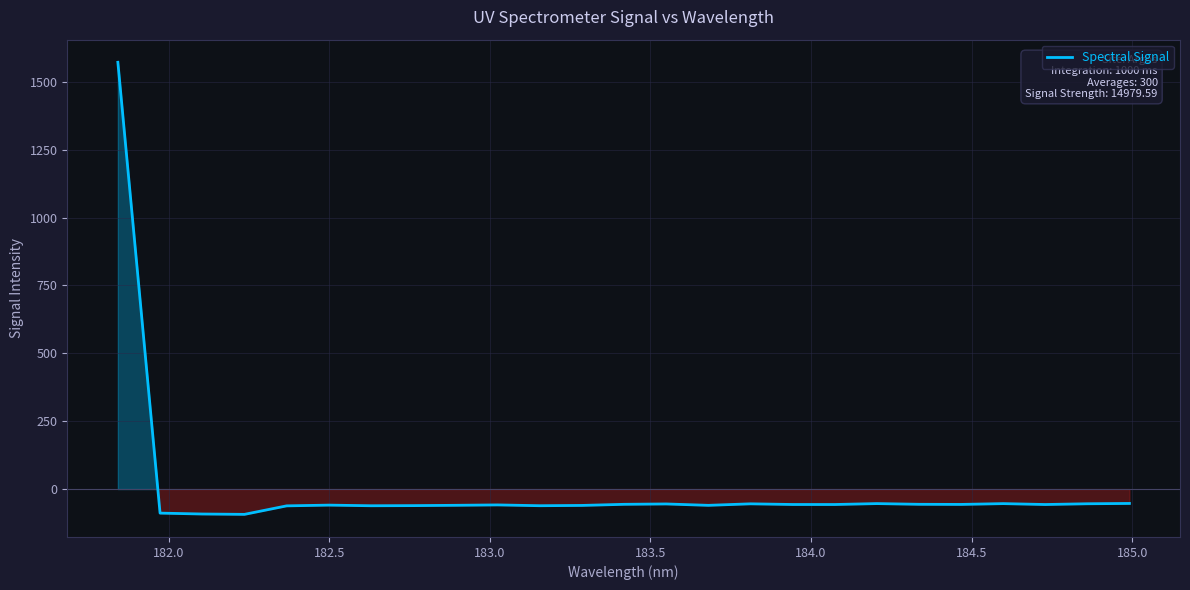

Does the chart have visible grid lines?

Yes